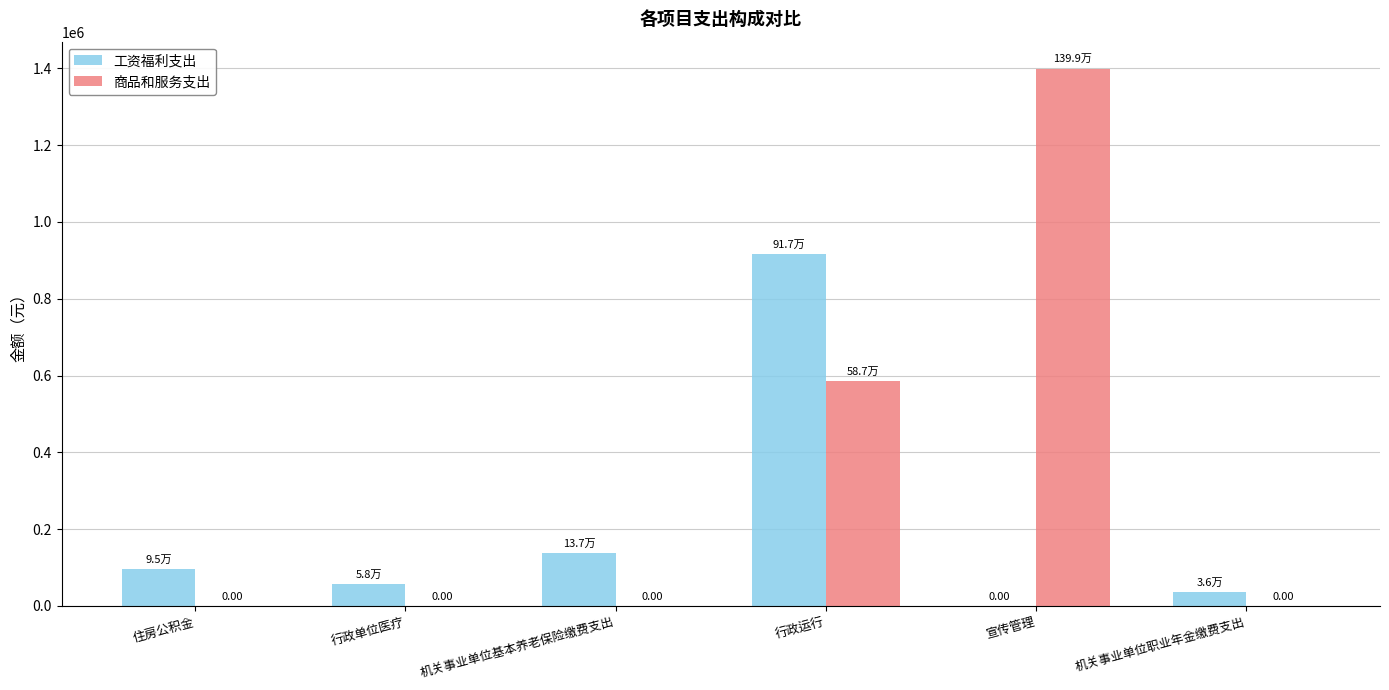

Reading right to left, extract all data points from this chart.

工资福利支出: 36170.1	0.0	917386.5	136769.9	57865.9	95455.0
商品和服务支出: 0.0	1399290.6	586569.6	0.0	0.0	0.0